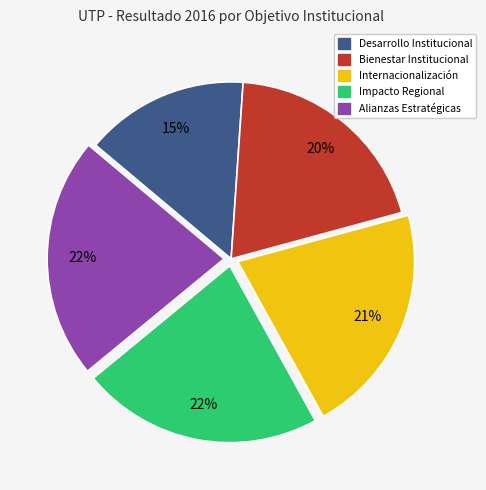

What percentage is the Alianzas Estratégicas slice, to the nearest percent?

22%